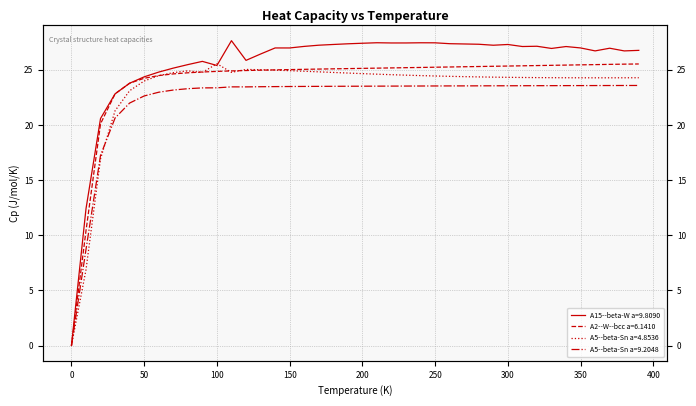

Which series has the widest spread of values?

A15--beta-W a=9.8090